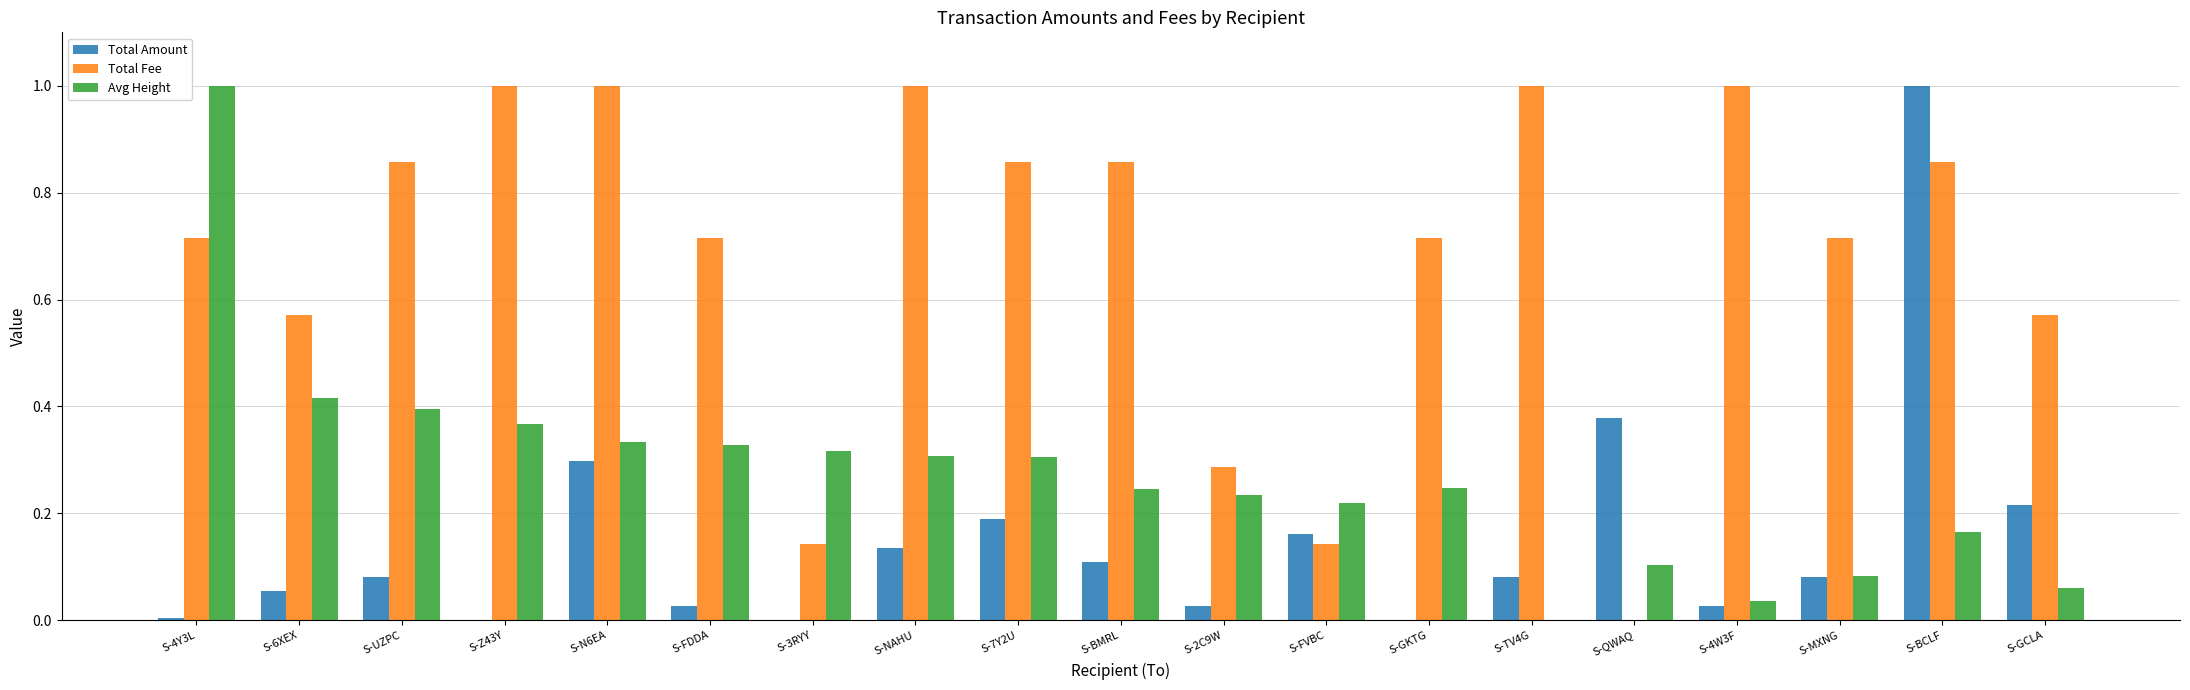

True or false: Total Amount has a value of 0.4 at S-QWAQ.

True